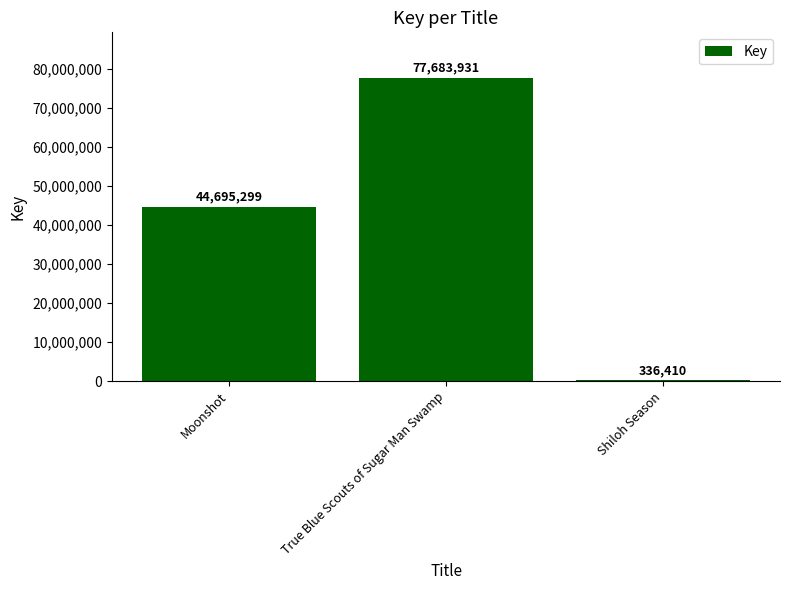

Reading left to right, list all the values displayed in this chart.

Moonshot=44695299	True Blue Scouts of Sugar Man Swamp=77683931	Shiloh Season=336410